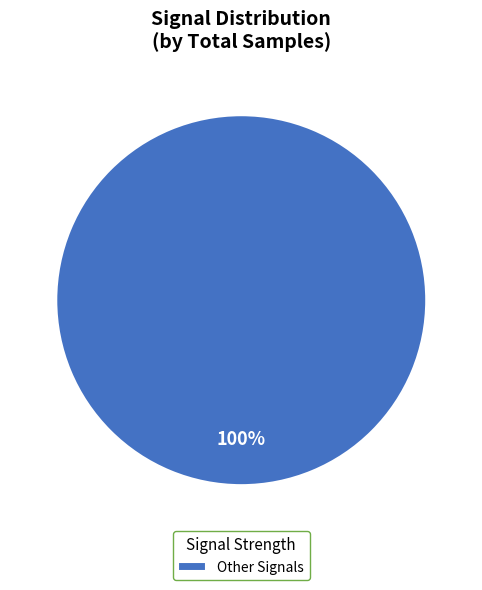

Is it true that Other Signals is 92% of the pie?

False